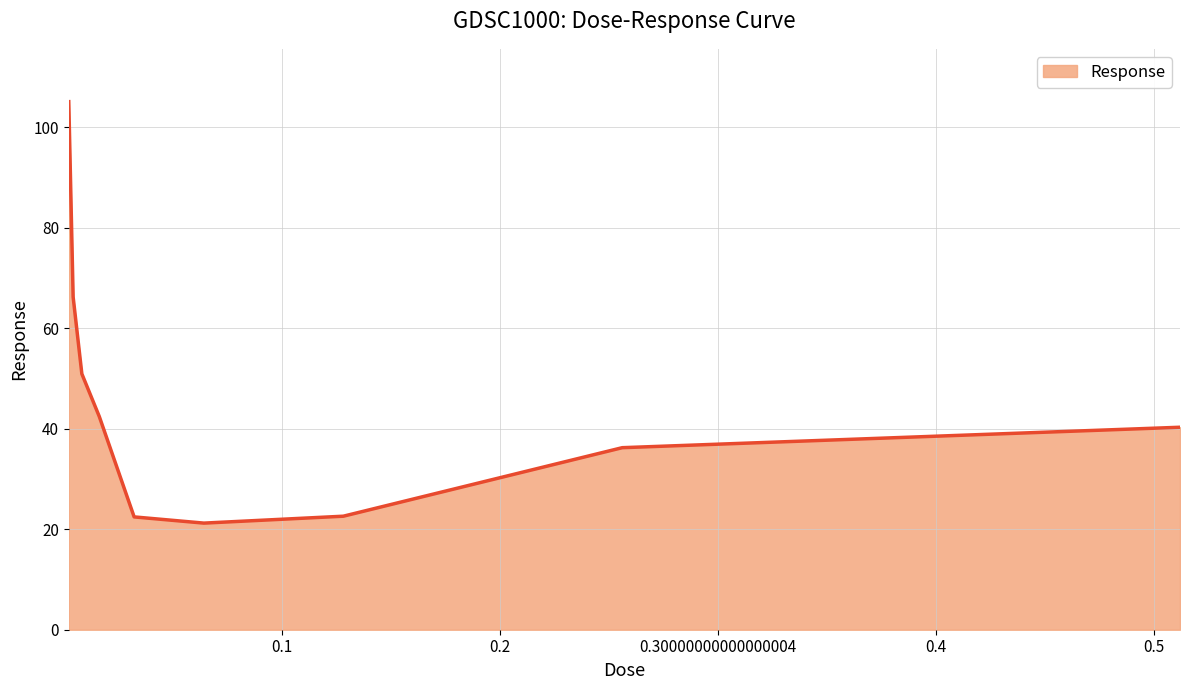

What is the difference between the maximum and minimum values?

83.9